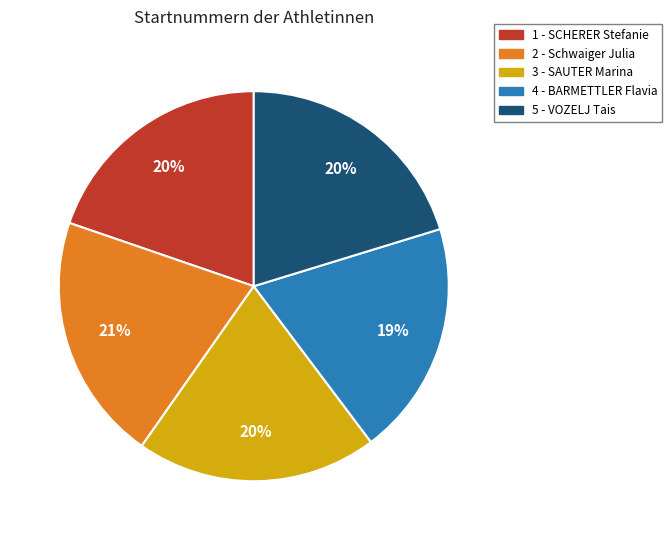

To the nearest percent, what is the combined percentage of 2 - Schwaiger Julia and 4 - BARMETTLER Flavia?

40%